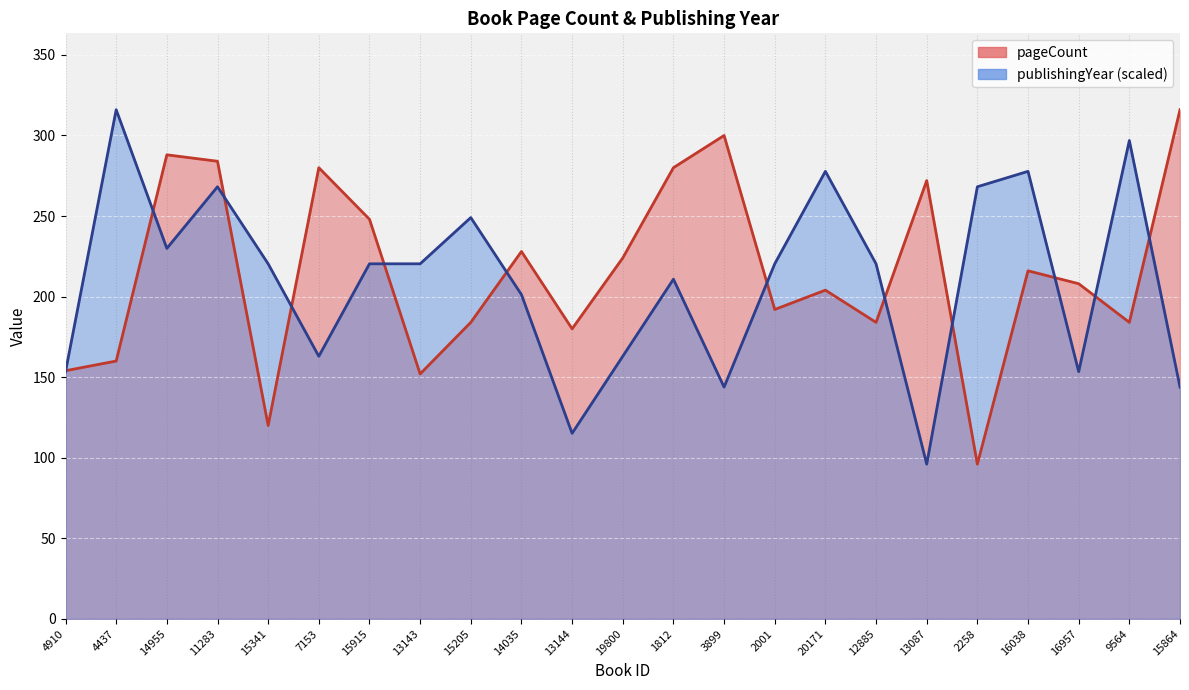

How many interior local peaks does the pageCount series have?

7